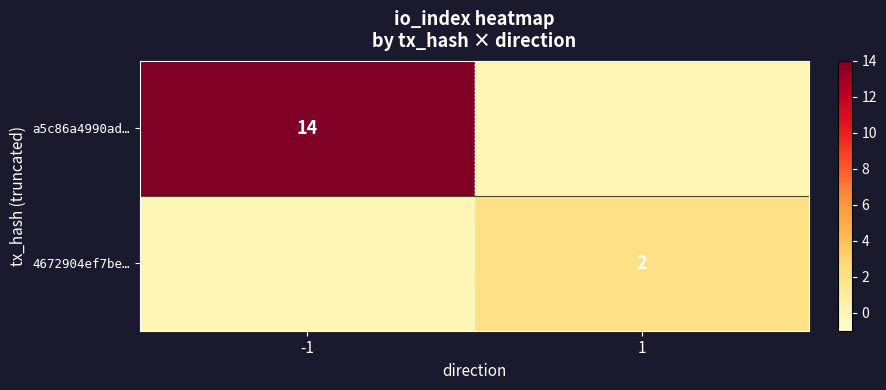

What is the total value across all series at -1?

14